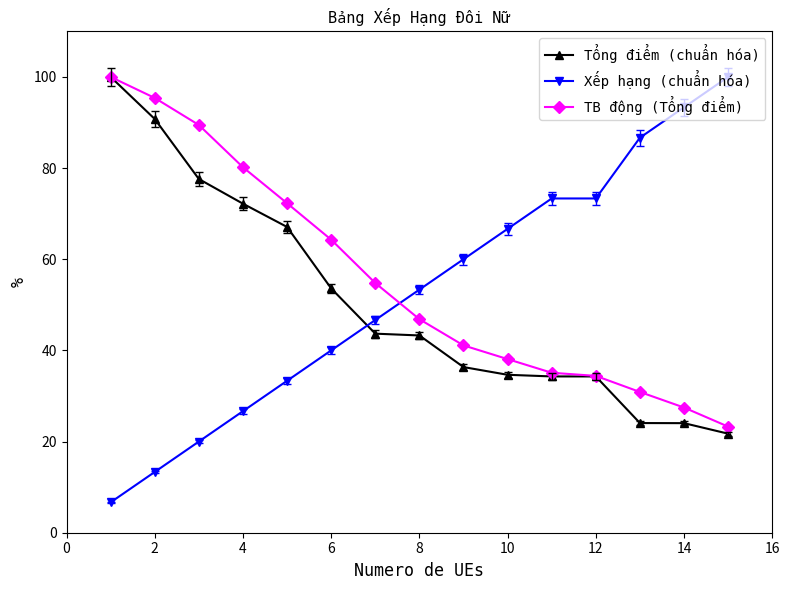

At how many categories does at least one series exceed 18?

15